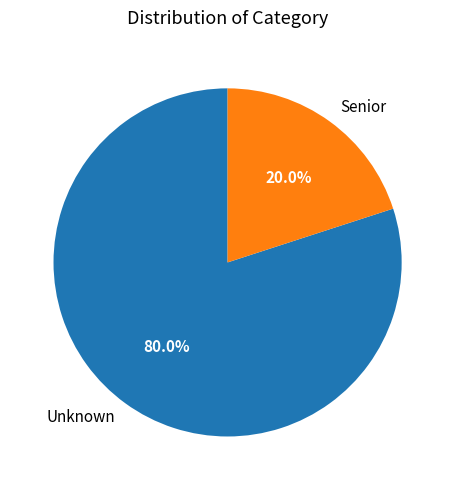

How many slices are in this pie chart?

2